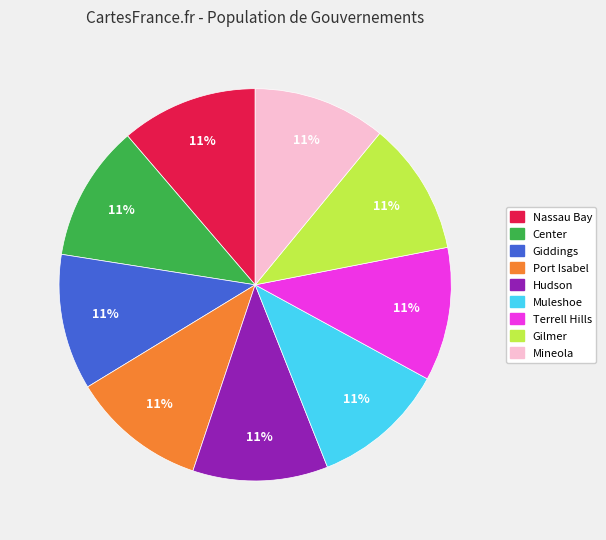

How many segments does this pie chart have?

9